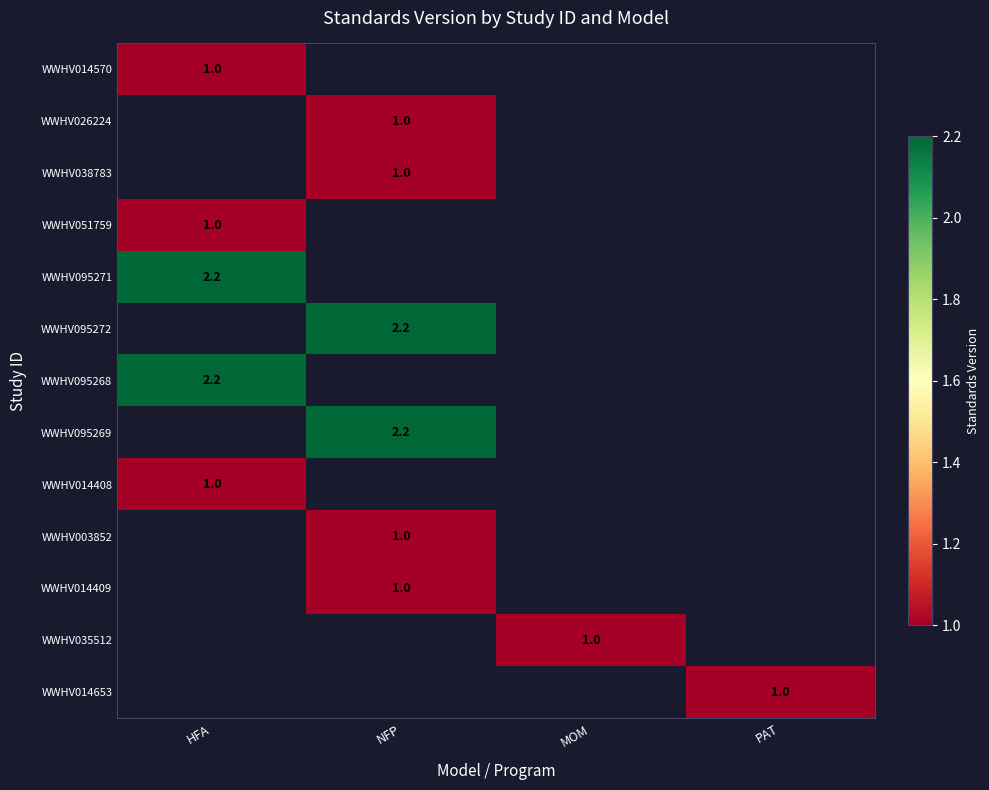

True or false: WWHV014408 has a value of 1.6 at HFA.

False